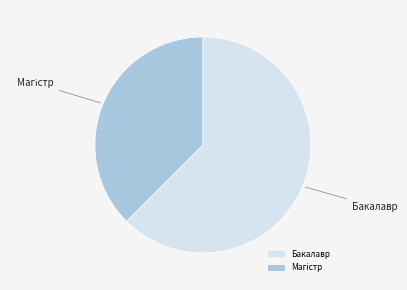

True or false: Бакалавр accounts for 62% of the total.

True